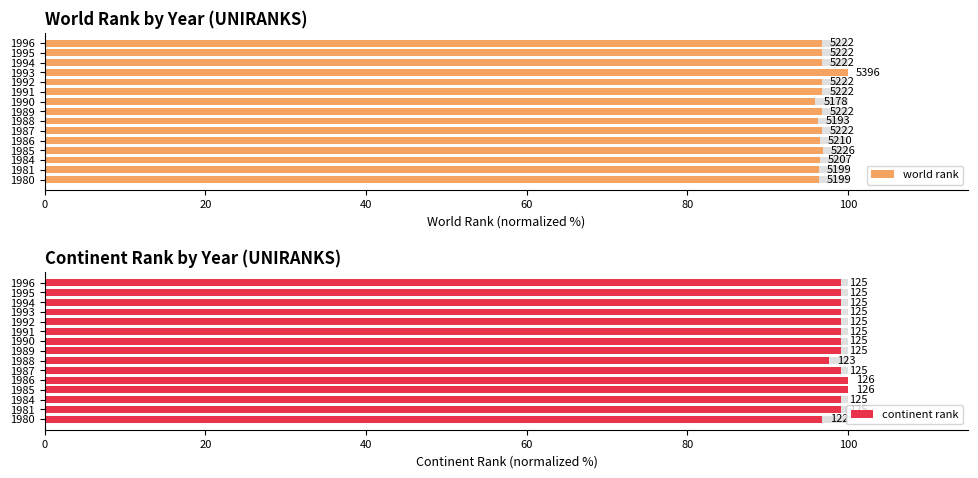

Read the continent rank value at 1989.

99.2